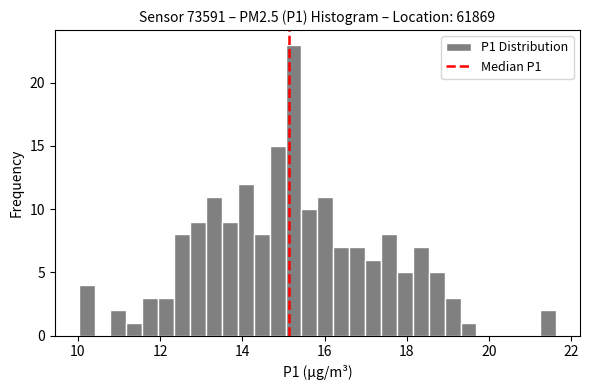

Read against the x-axis, roughly where is the centre of the tallest bar?

15.2